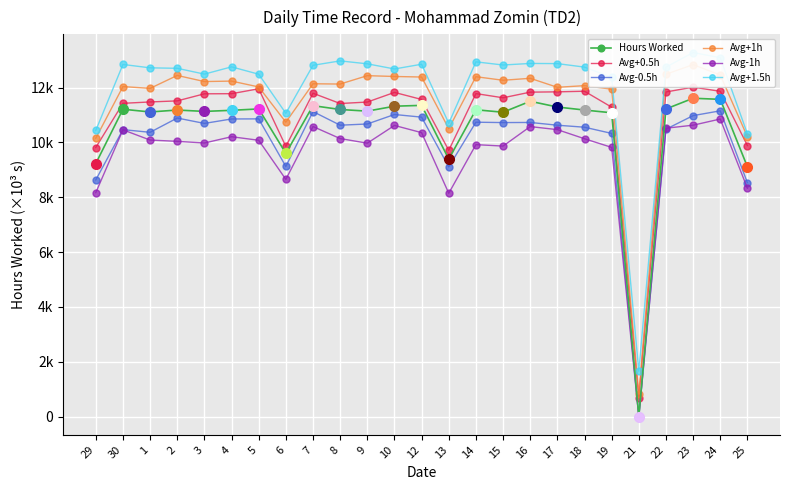

Reading right to left, extract all data points from this chart.

Hours Worked: 25=9110.0	24=11570.0	23=11610.0	22=11220.0	21=0.0	19=11080.0	18=11180.0	17=11290.0	16=11500.0	15=11100.0	14=11190.0	13=9390.0	12=11350.0	10=11320.0	9=11140.0	8=11200.0	7=11340.0	6=9600.0	5=11220.0	4=11170.0	3=11130.0	2=11180.0	1=11110.0	30=11210.0	29=9230.0
Avg+0.5h: 25=9884.3	24=11863.3	23=12014.2	22=11838.9	21=683.5	19=11283.9	18=11865.7	17=11843.6	16=11832.3	15=11627.0	14=11779.9	13=9709.3	12=11565.9	10=11823.2	9=11471.2	8=11417.9	7=11793.2	6=9852.2	5=11955.3	4=11776.0	3=11771.9	2=11513.9	1=11475.0	30=11425.0	29=9813.7
Avg-0.5h: 25=8528.9	24=11151.4	23=10976.8	22=10480.6	21=0.0	19=10327.9	18=10553.6	17=10626.7	16=10727.5	15=10722.7	14=10736.4	13=9107.0	12=10921.1	10=11017.6	9=10671.2	8=10627.1	7=11123.9	6=9121.7	5=10857.8	4=10854.3	3=10692.2	2=10888.5	1=10368.0	30=10465.6	29=8632.0
Avg+1h: 25=10203.3	24=12458.8	23=12835.8	22=12485.7	21=826.6	19=11940.6	18=12069.3	17=12009.3	16=12337.4	15=12265.6	14=12395.7	13=10500.8	12=12384.2	10=12404.0	9=12433.7	8=12127.7	7=12138.0	6=10737.5	5=12022.7	4=12235.5	3=12218.8	2=12442.0	1=11970.2	30=12035.7	29=10152.1
Avg-1h: 25=8326.5	24=10852.6	23=10627.5	22=10517.7	21=0.0	19=9818.1	18=10133.3	17=10465.2	16=10576.5	15=9865.8	14=9918.3	13=8144.5	12=10355.7	10=10618.5	9=9971.6	8=10139.6	7=10578.7	6=8650.8	5=10077.6	4=10206.8	3=9978.0	2=10038.9	1=10085.3	30=10458.7	29=8167.4
Avg+1.5h: 25=10310.3	24=13088.2	23=13277.2	22=12743.6	21=1657.5	19=12371.7	18=12745.4	17=12873.4	16=12879.1	15=12822.3	14=12937.6	13=10697.2	12=12850.4	10=12678.0	9=12865.5	8=12972.3	7=12812.2	6=11060.9	5=12486.9	4=12754.6	3=12490.1	2=12702.2	1=12719.0	30=12842.4	29=10436.9